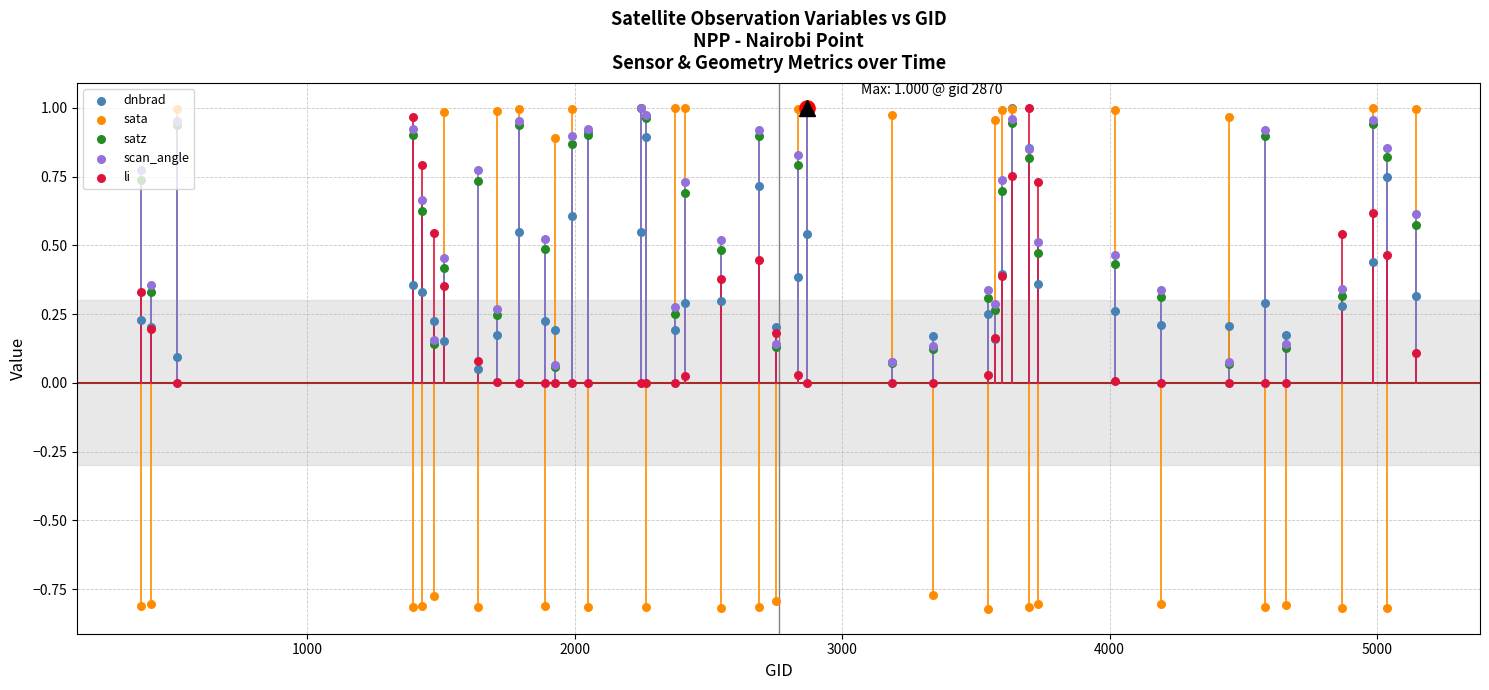

Is the value of satz at 33 greater than the value of scan_angle at 2000?

No